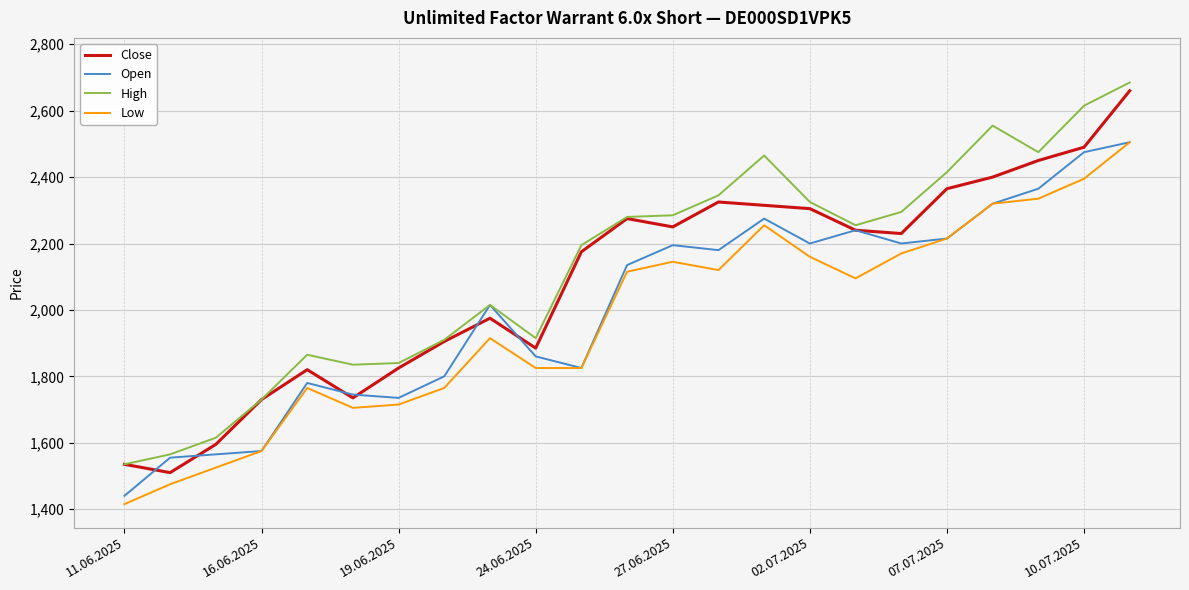

List the series in order of their overall mean, lowest first.

Low, Open, Close, High